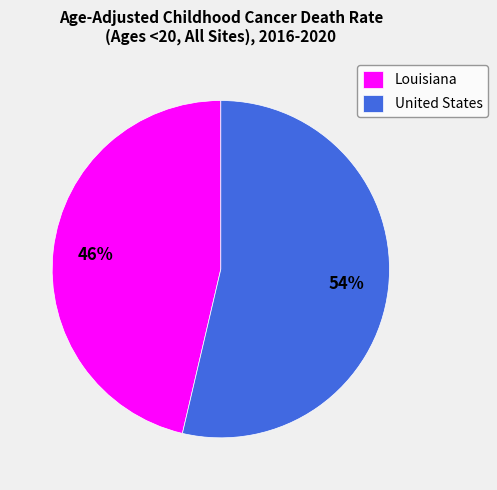

To the nearest percent, what percentage of the pie is Louisiana?

46%